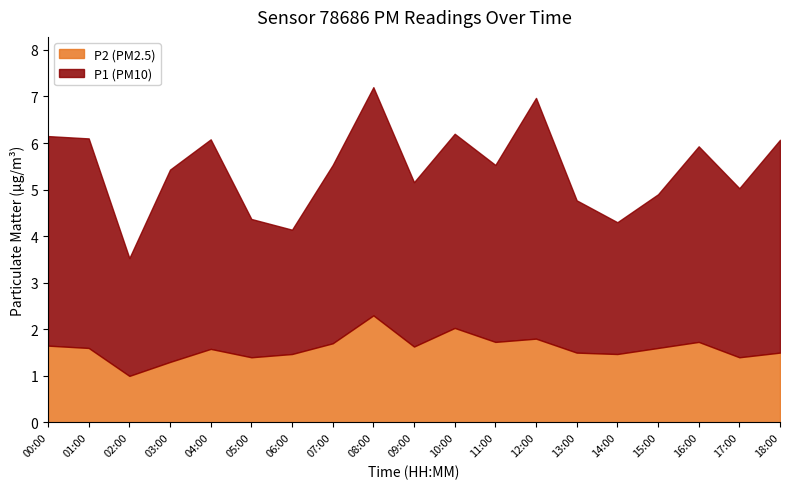

Reading left to right, list all the values displayed in this chart.

P1: 4.5	4.5	2.5	4.1	4.5	3.0	2.7	3.8	4.9	3.5	4.2	3.8	5.2	3.3	2.8	3.3	4.2	3.6	4.6
P2: 1.6	1.6	1.0	1.3	1.6	1.4	1.5	1.7	2.3	1.6	2.0	1.7	1.8	1.5	1.5	1.6	1.7	1.4	1.5